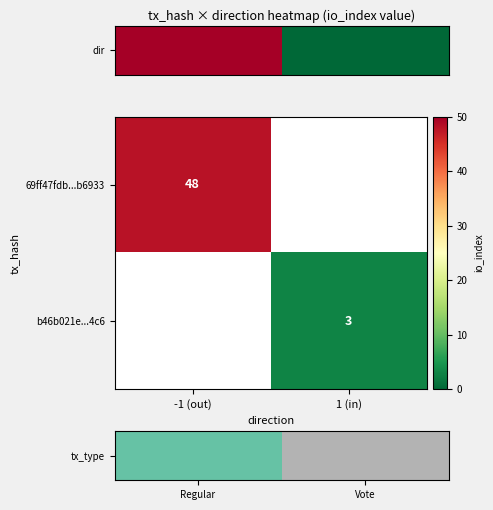

Is it true that 69ff47fdb...b6933 equals 48 at -1 (out)?

True